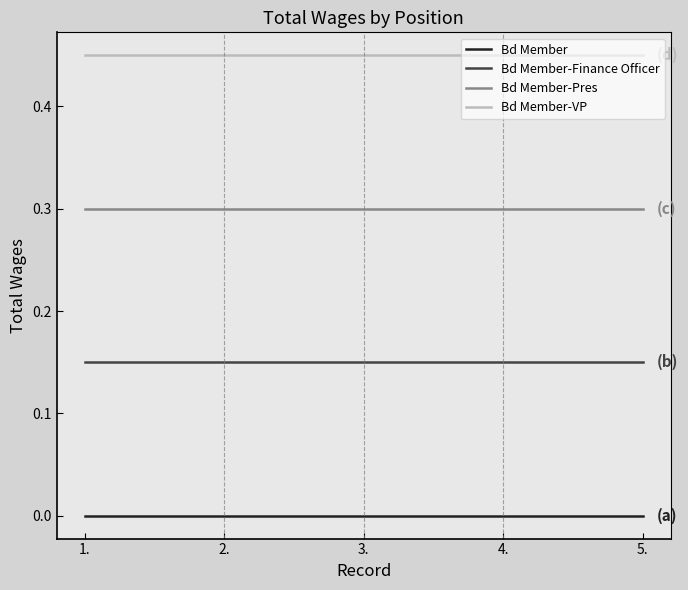

How many lines are shown in the chart?

4